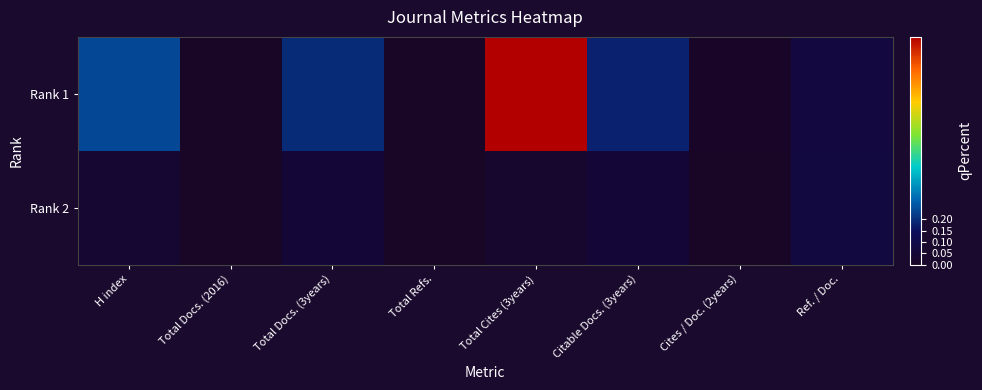

Count the number of categories in the chart.

8